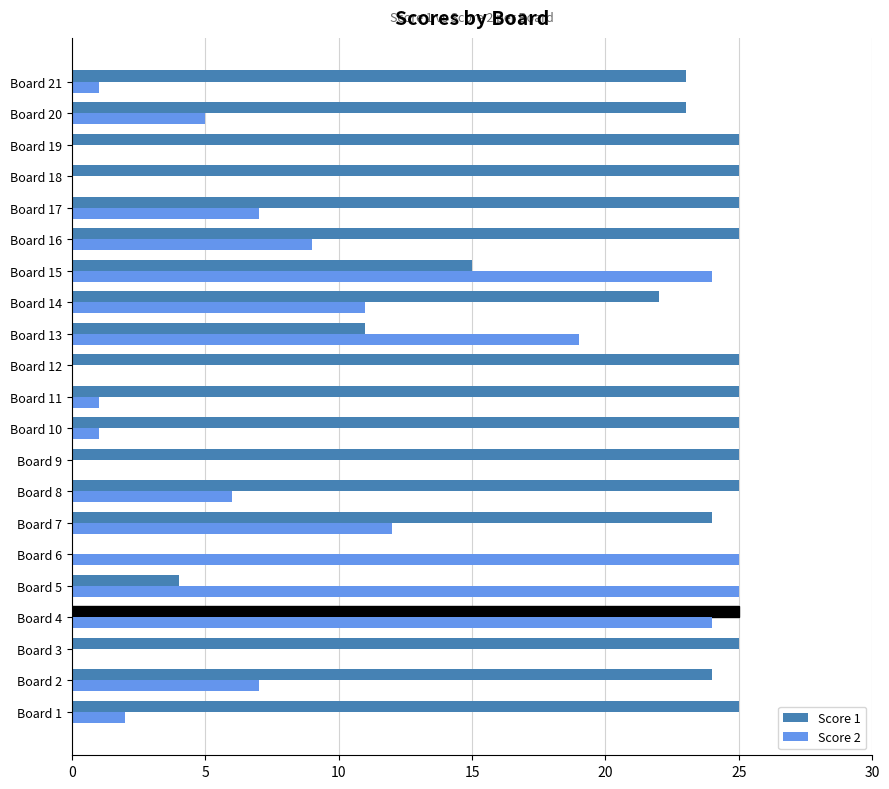

Which series has the largest total across all categories?

Score 1